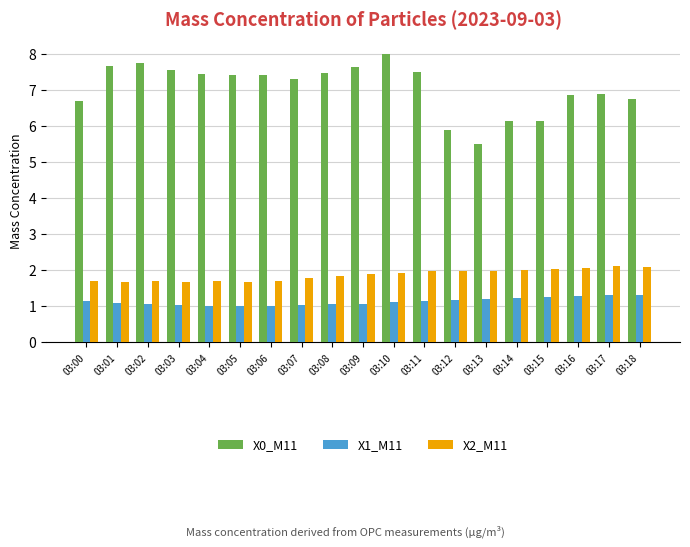

What is the difference between the maximum and minimum values in the X1_M11 series?

0.3